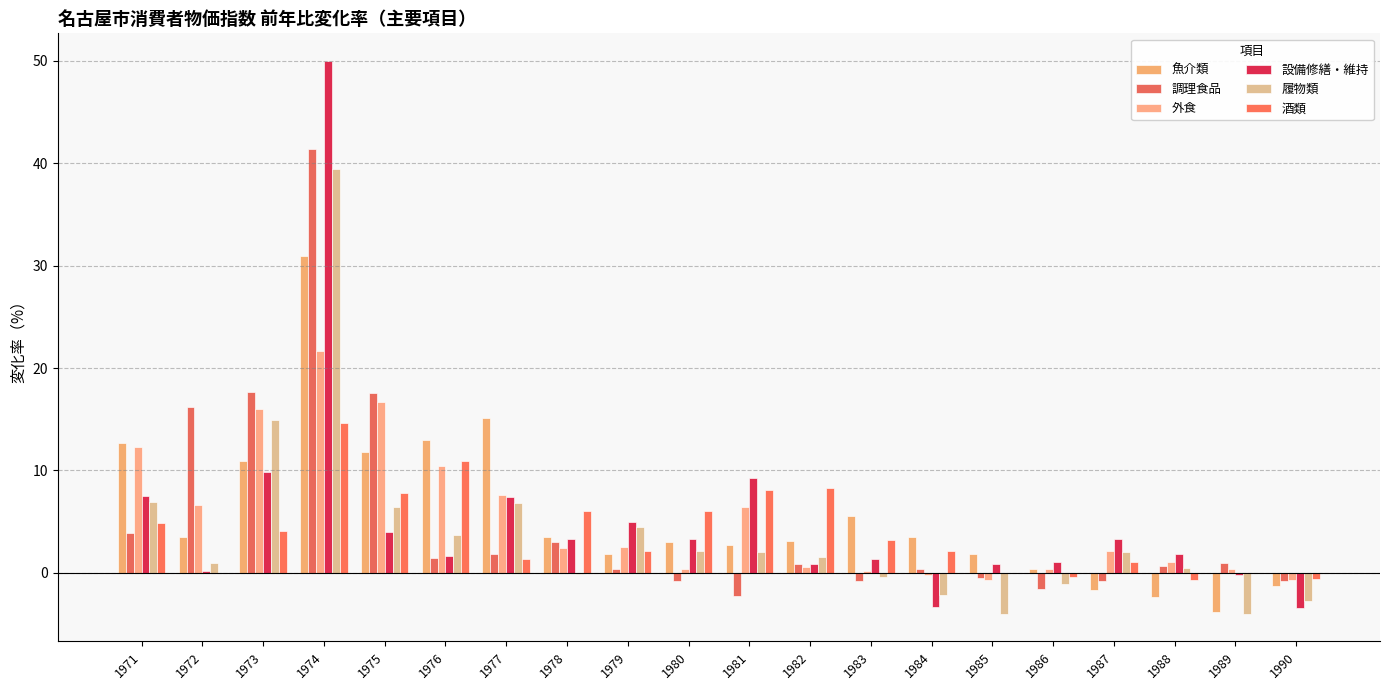

Is the value of 酒類 at 1988 greater than the value of 調理食品 at 1973?

No